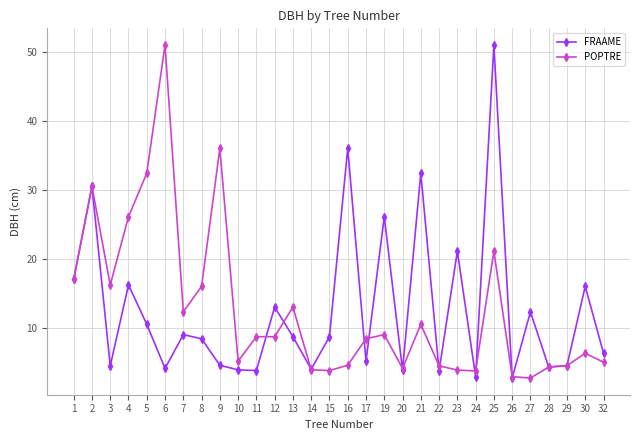

What is the difference between the highest and lowest values at 5?

21.9